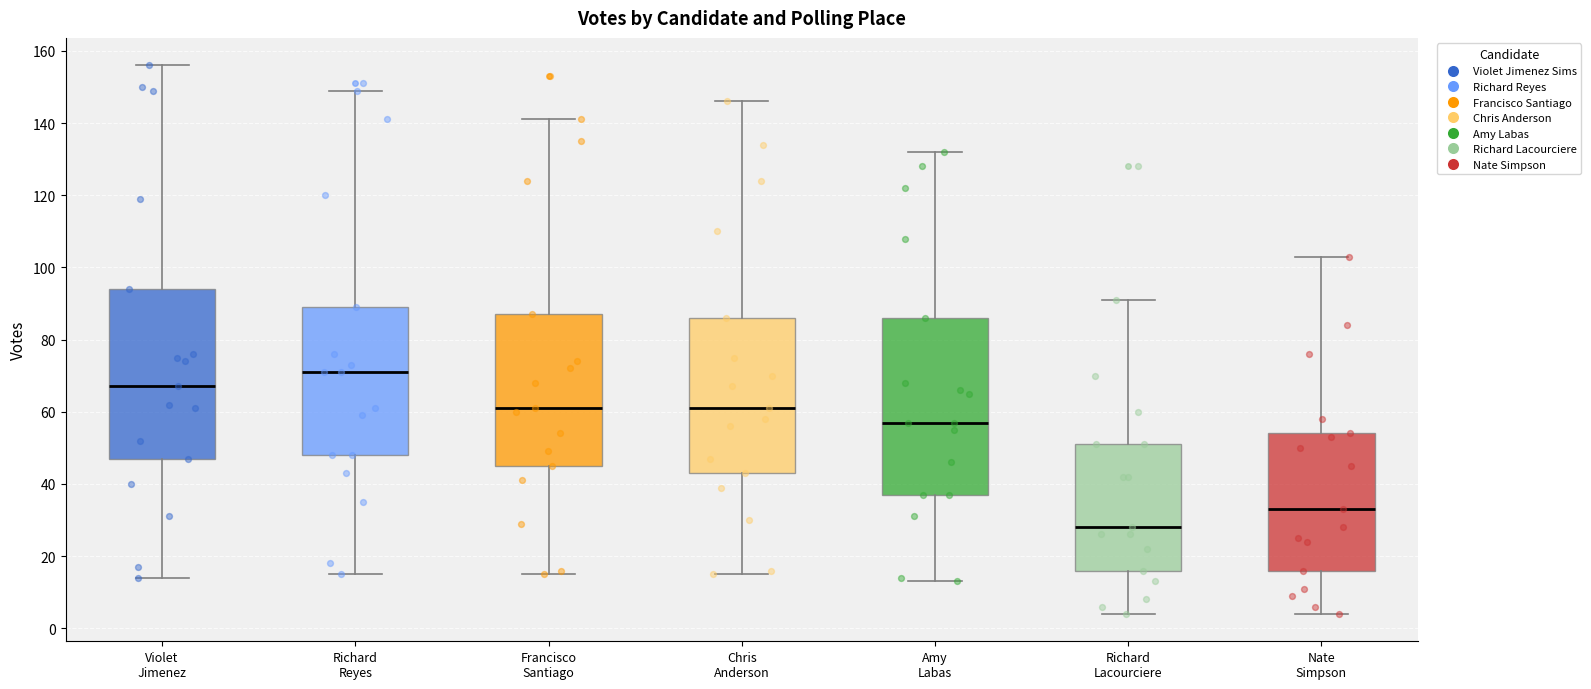

Reading left to right, read every box against the y-axis: the position of its median line, the range the box covers, and the ends of its whiskers. The values are not printed on the chart, so give them approximately, as read against the axis.

Violet Jimenez: median 68, box 48 to 94, whiskers 14 to 156
Richard Reyes: median 72, box 48 to 90, whiskers 16 to 150
Francisco Santiago: median 62, box 46 to 88, whiskers 16 to 142
Chris Anderson: median 62, box 44 to 86, whiskers 16 to 146
Amy Labas: median 58, box 38 to 86, whiskers 14 to 132
Richard Lacourciere: median 28, box 16 to 52, whiskers 4 to 92
Nate Simpson: median 34, box 16 to 54, whiskers 4 to 104